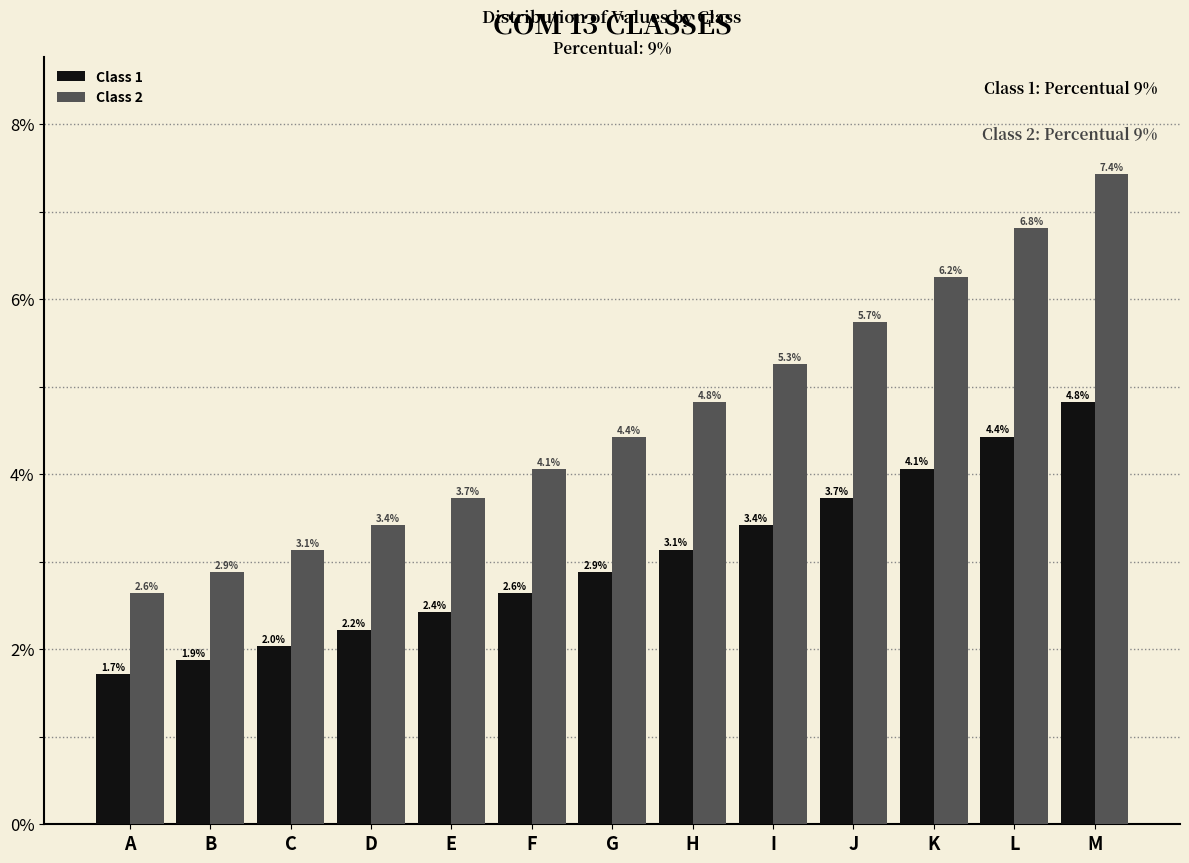

Reading right to left, what are all the values shown in this chart?

Class 1: 4.8	4.4	4.1	3.7	3.4	3.1	2.9	2.6	2.4	2.2	2.0	1.9	1.7
Class 2: 7.4	6.8	6.2	5.7	5.3	4.8	4.4	4.1	3.7	3.4	3.1	2.9	2.6